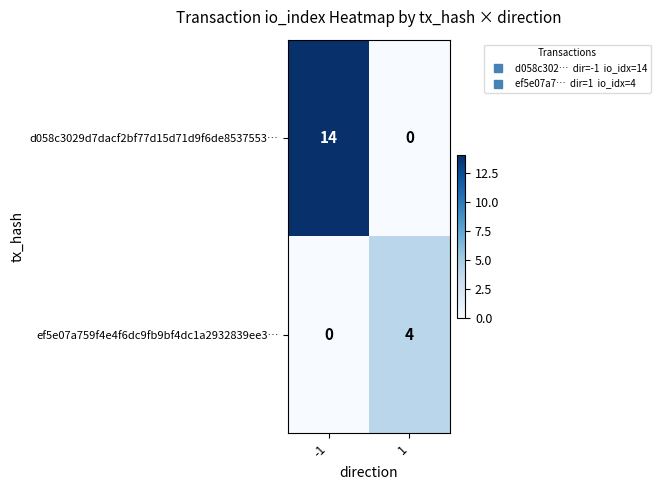

The value of ef5e07a759f4e4f6dc9fb9bf4dc1a2932839ee3… at 1 is 4. True or false?

True